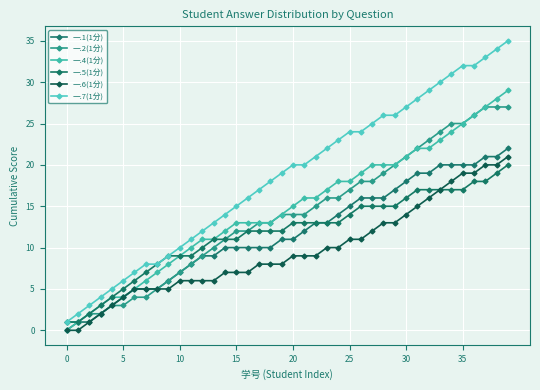

How many lines are shown in the chart?

6